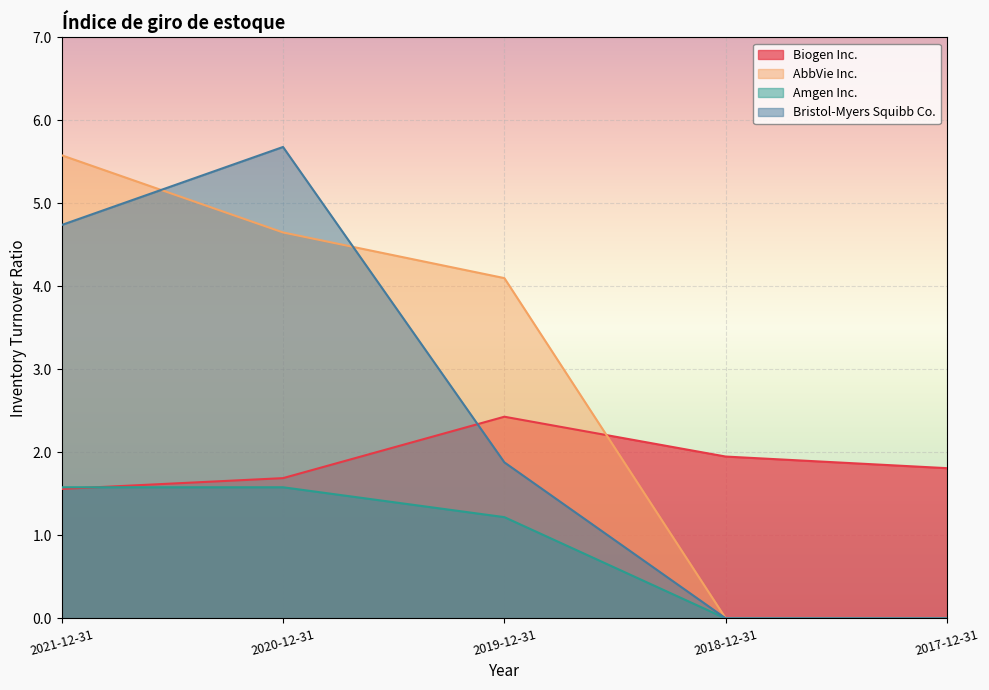

Reading left to right, list all the values displayed in this chart.

Biogen Inc.: 1.6	1.7	2.4	1.9	1.8
AbbVie Inc.: 5.6	4.7	4.1	0.0	0.0
Amgen Inc.: 1.6	1.6	1.2	0.0	0.0
Bristol-Myers Squibb Co.: 4.7	5.7	1.9	0.0	0.0